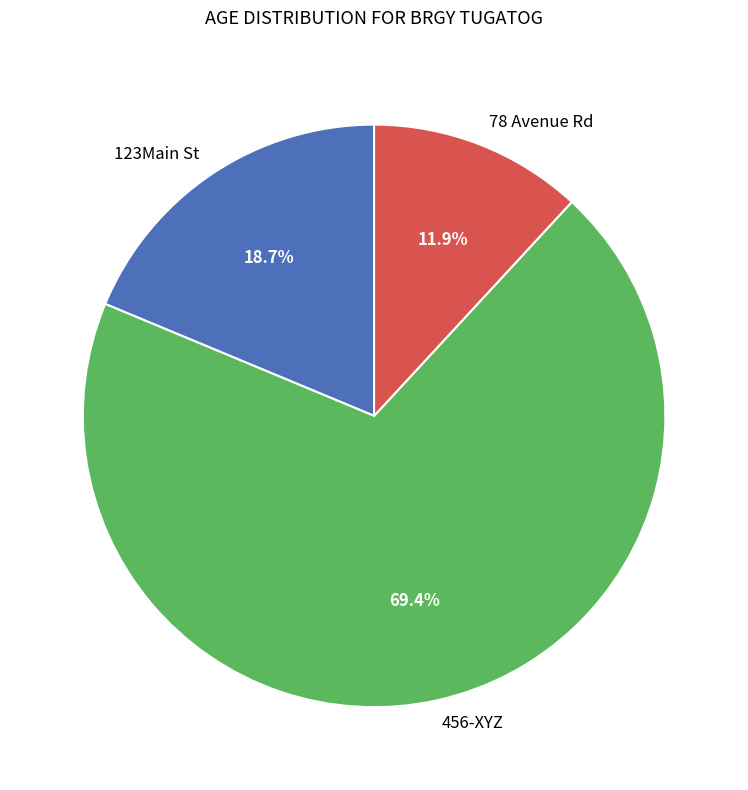

How many segments does this pie chart have?

3